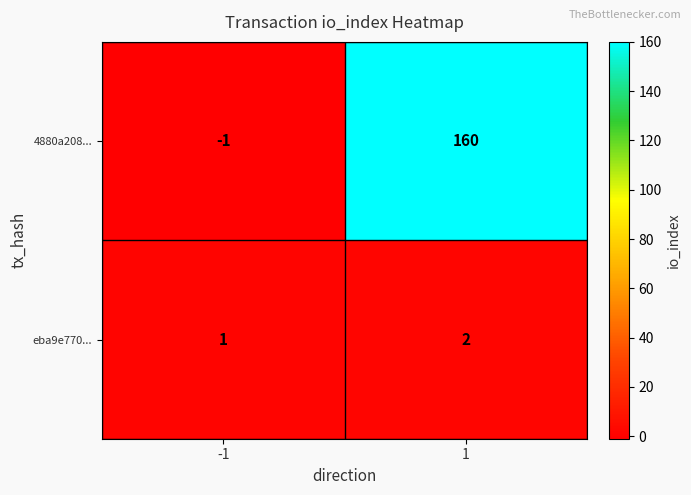

Is it true that 4880a208... equals -1 at -1?

True